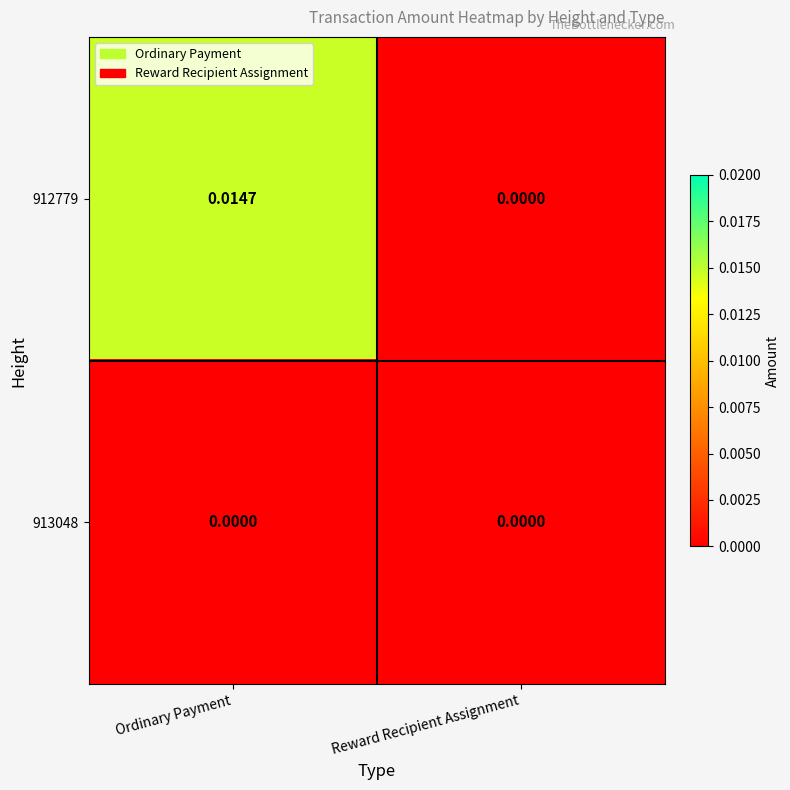

List the labels in order of 912779 value, smallest first.

Reward Recipient Assignment, Ordinary Payment